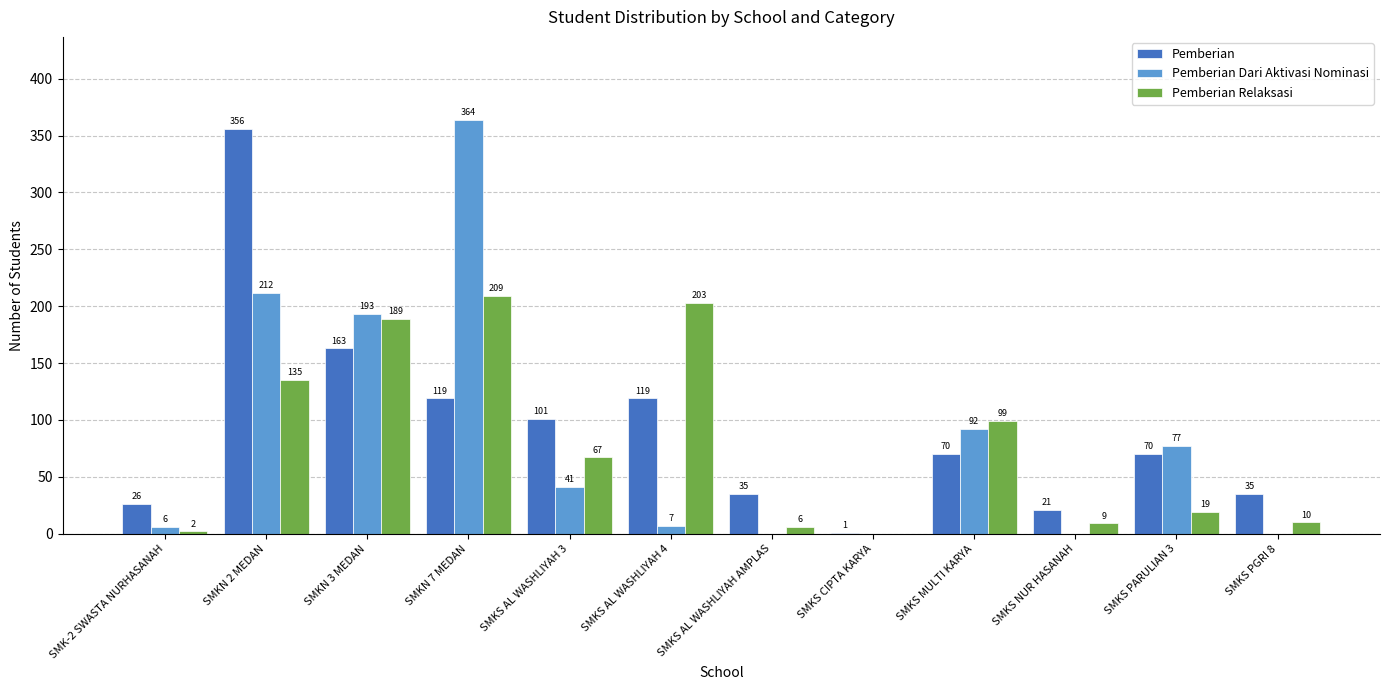

Reading right to left, list all the values displayed in this chart.

Pemberian: 35	70	21	70	1	35	119	101	119	163	356	26
Pemberian Dari Aktivasi Nominasi: 0	77	0	92	0	0	7	41	364	193	212	6
Pemberian Relaksasi: 10	19	9	99	0	6	203	67	209	189	135	2